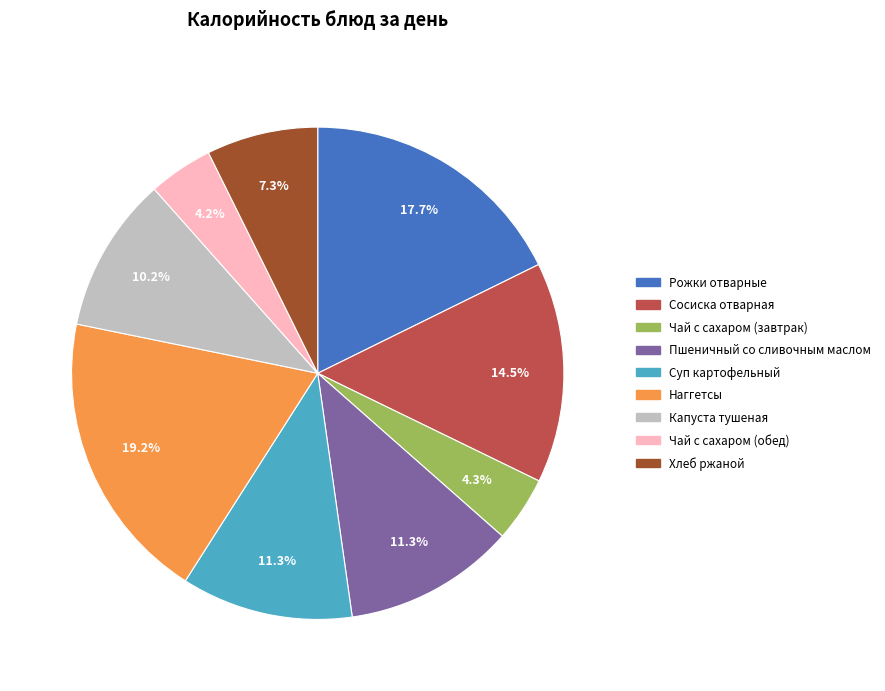

Combined, do Пшеничный со сливочным маслом and Рожки отварные account for over 50%?

No